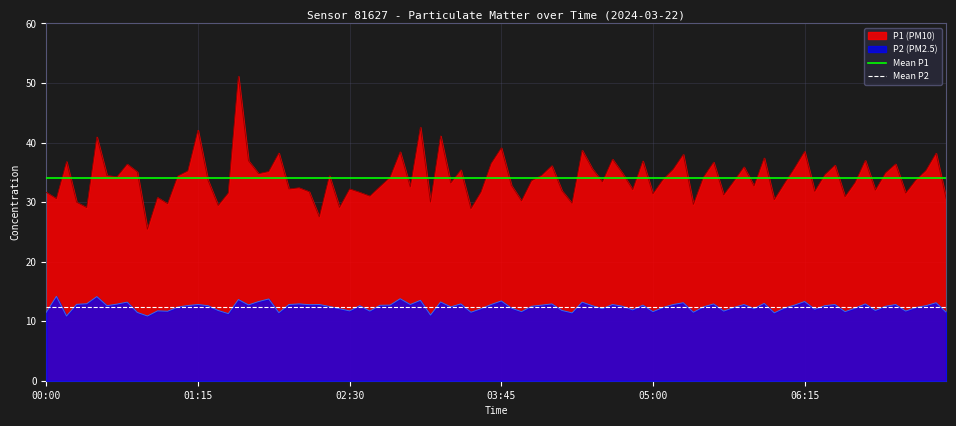

What is the highest value of the Mean P1 series?

34.1